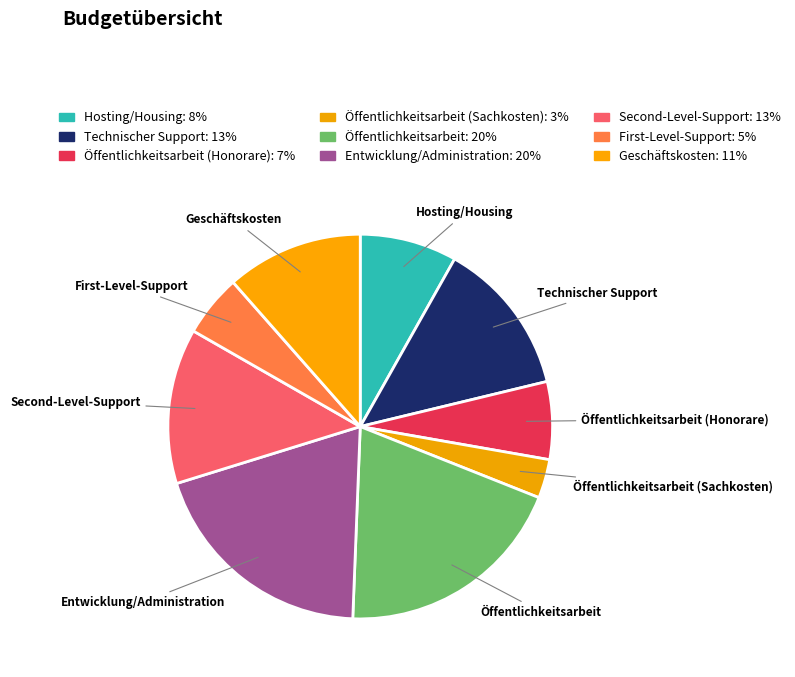

Does any single category account for the majority?

No